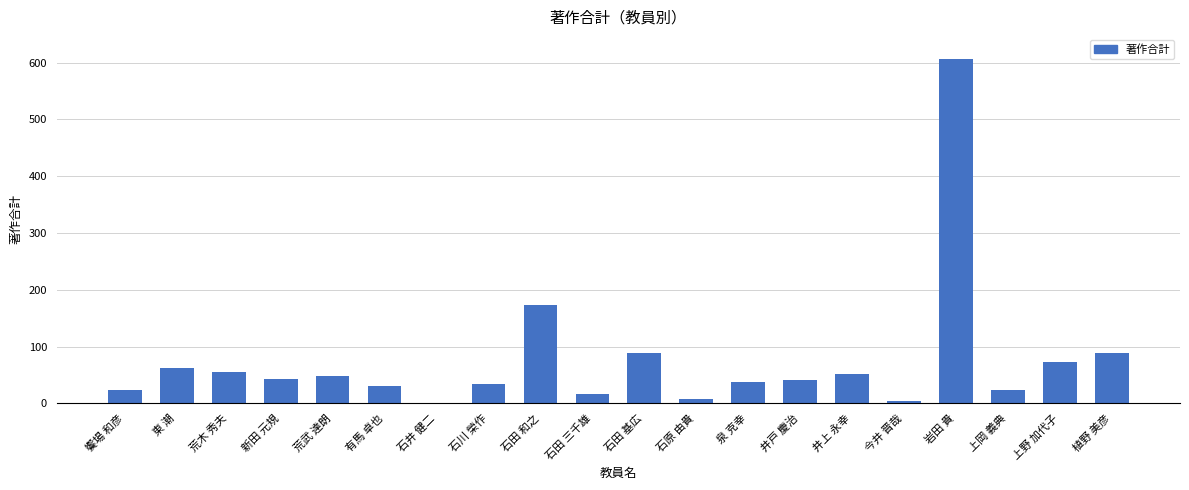

At which category does the chart reach its peak across all series?

岩田 貴